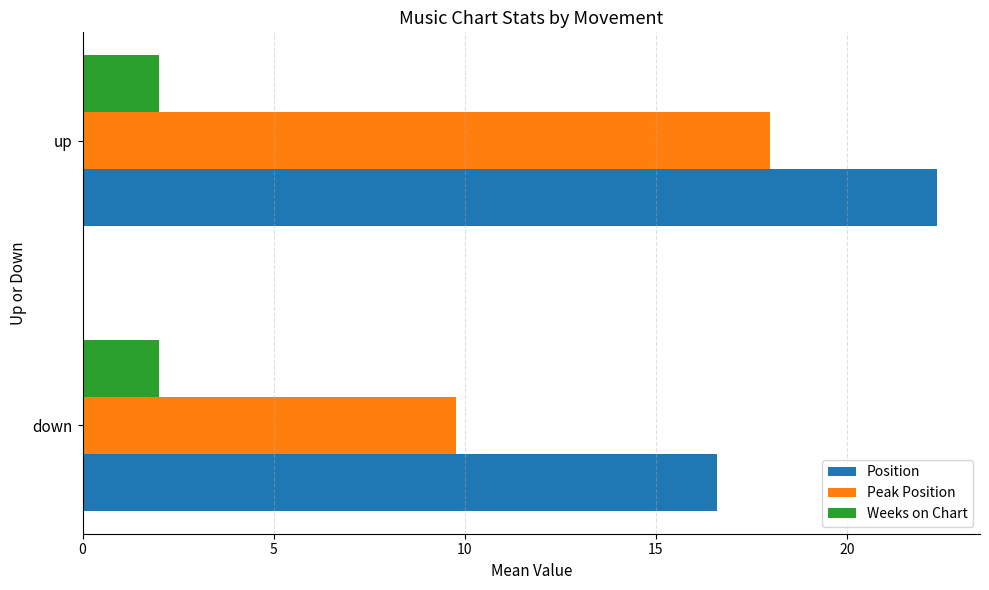

List the series in order of their overall mean, lowest first.

Weeks on Chart, Peak Position, Position